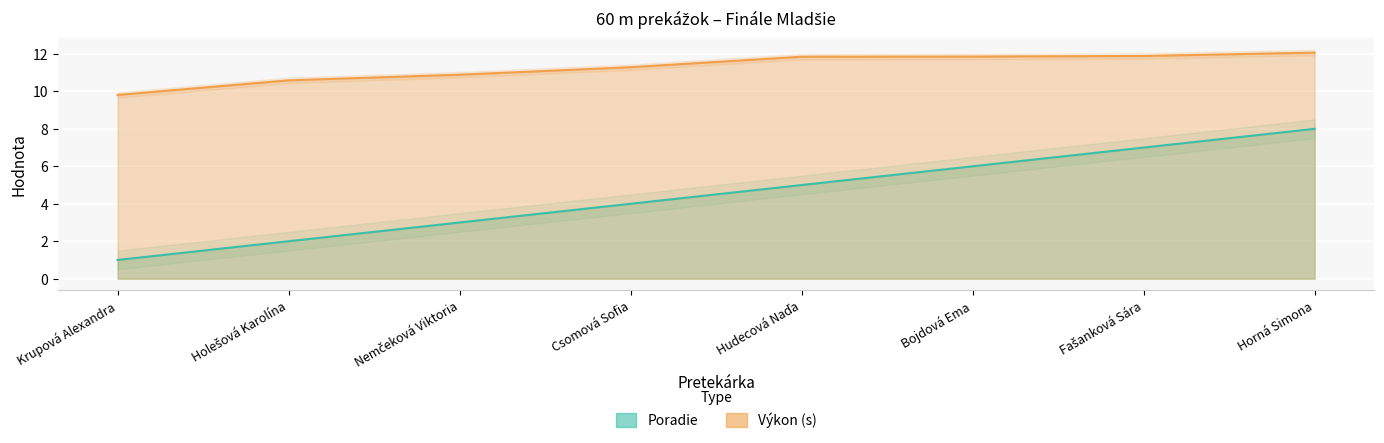

Which category has the lowest value in the Poradie series?

Krupová Alexandra